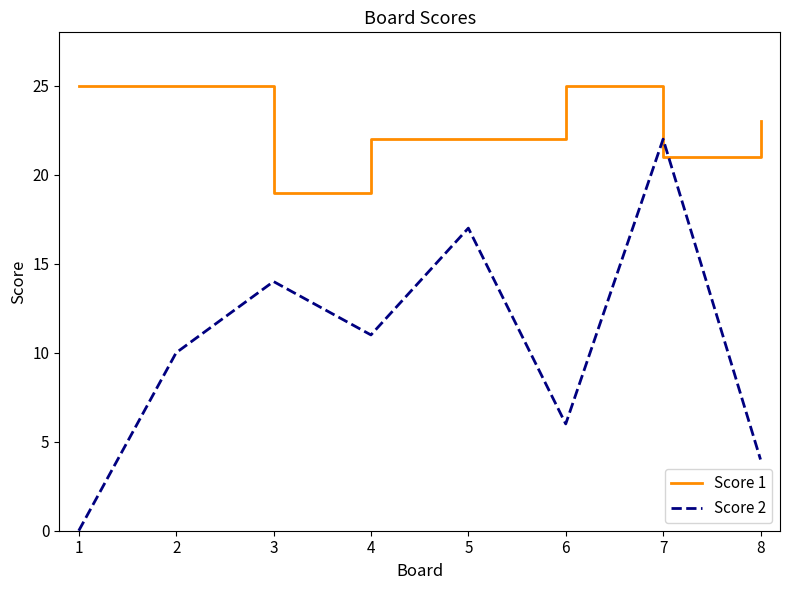

Reading left to right, what are all the values shown in this chart?

Score 1: 25	25	19	22	22	25	21	23
Score 2: 0	10	14	11	17	6	22	4